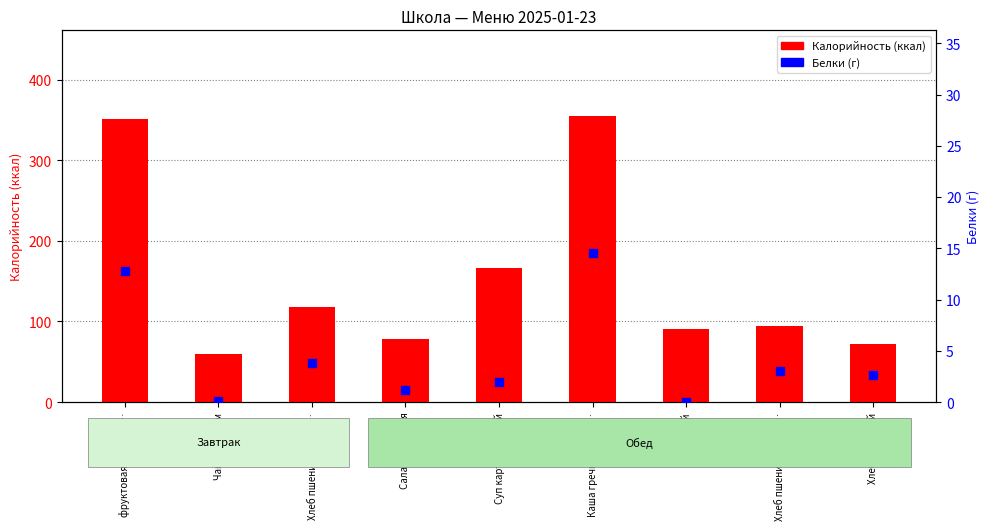

Which series contains the lowest Y value?

Белки